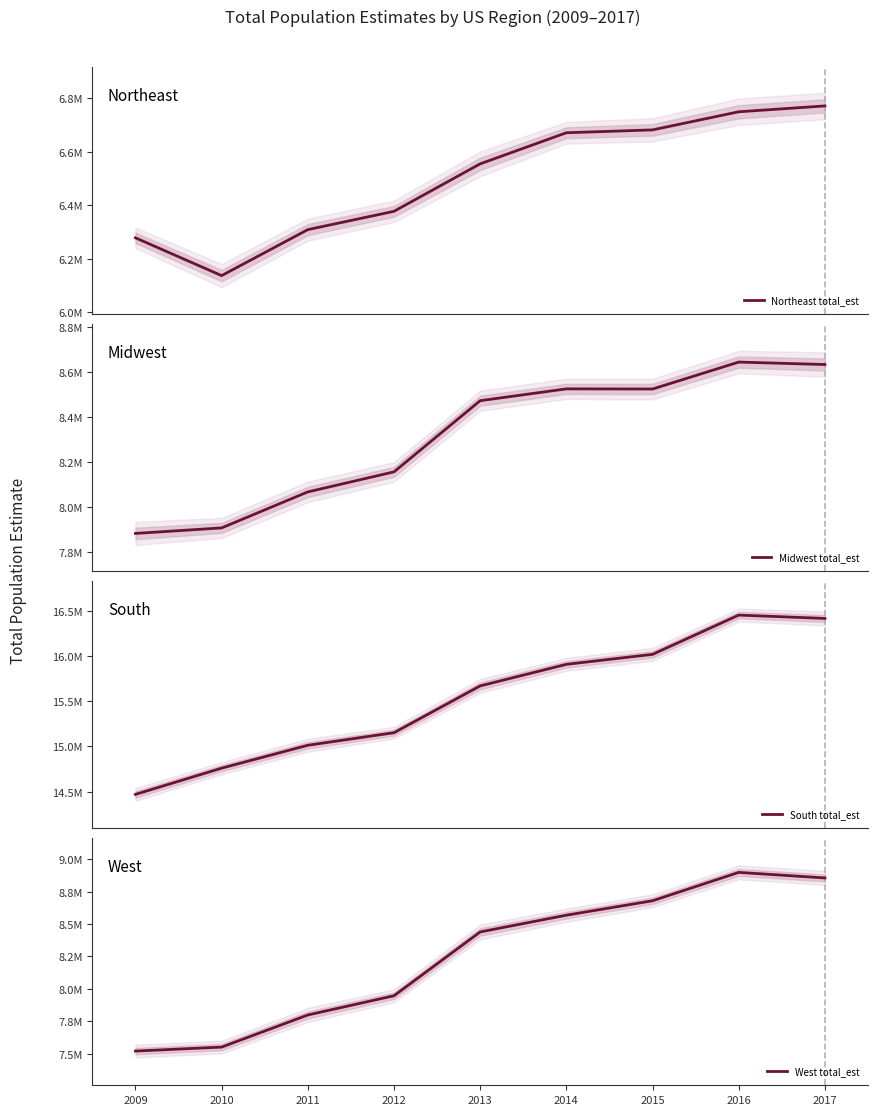

What is the value of the Midwest total_est point at the 6th from the left?

8526664